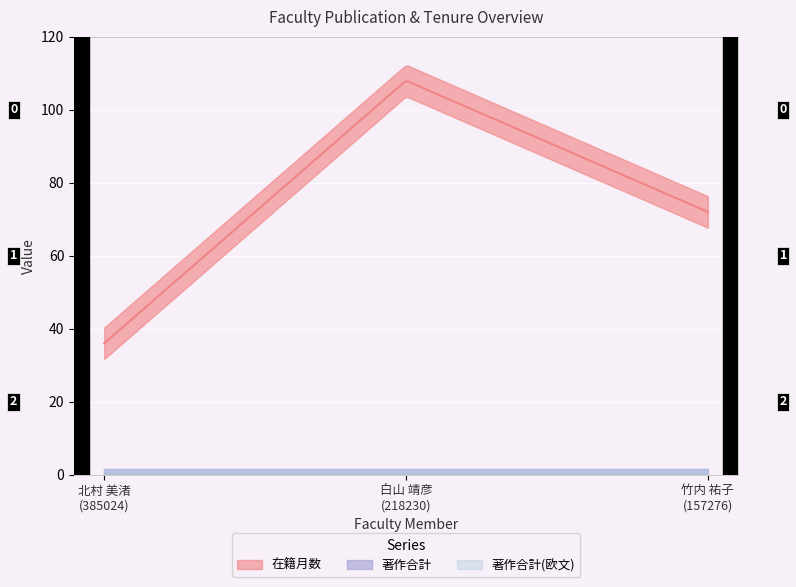

Is the value of 在籍月数 at 白山 靖彦
(218230) greater than the value of 著作合計 at 竹内 祐子
(157276)?

Yes